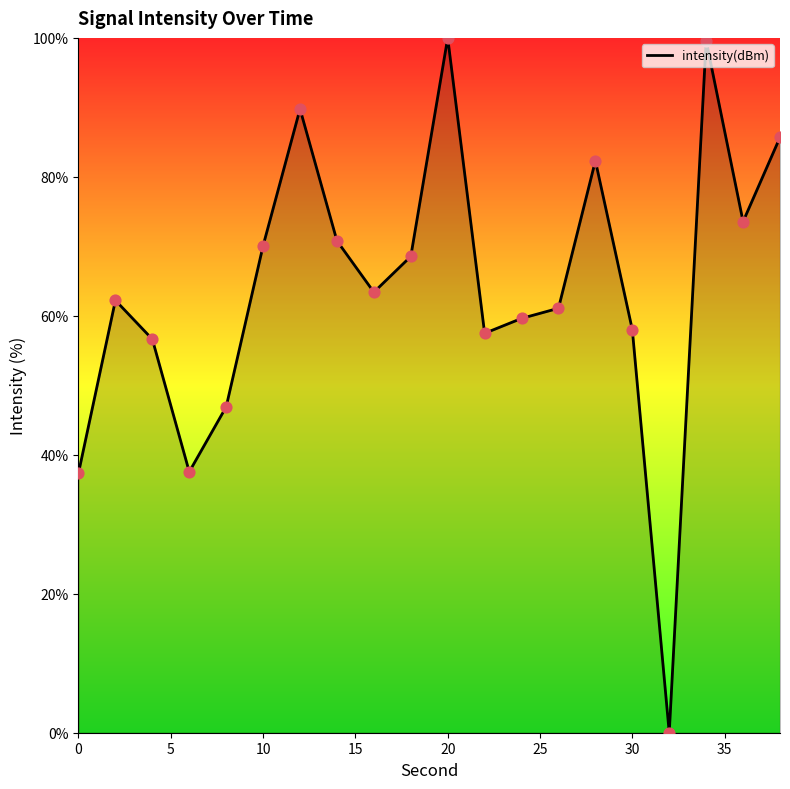

What is the difference between the maximum and minimum values?

100.0